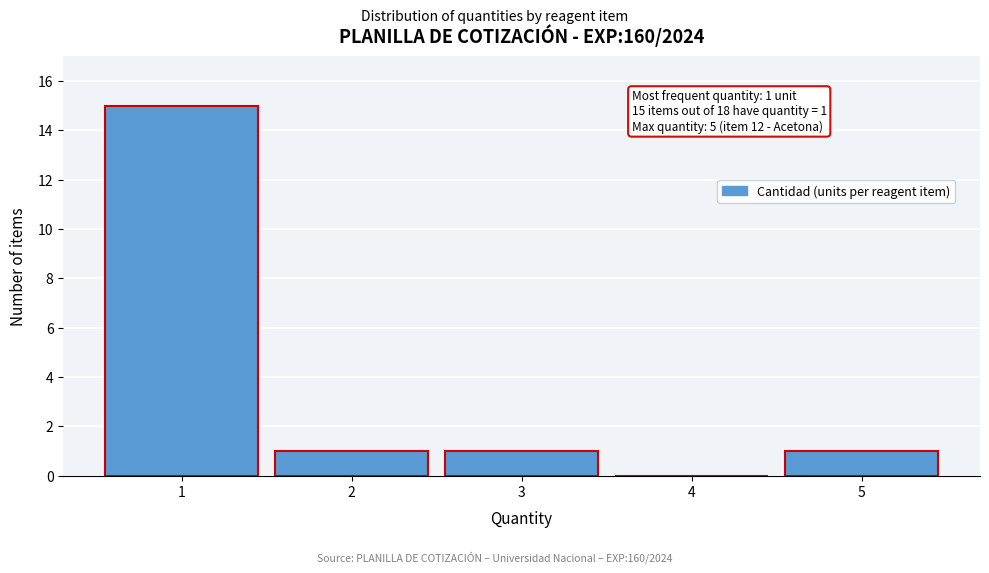

Reading left to right, transcribe all the data shown in this chart.

1=15	2=1	3=1	4=0	5=1